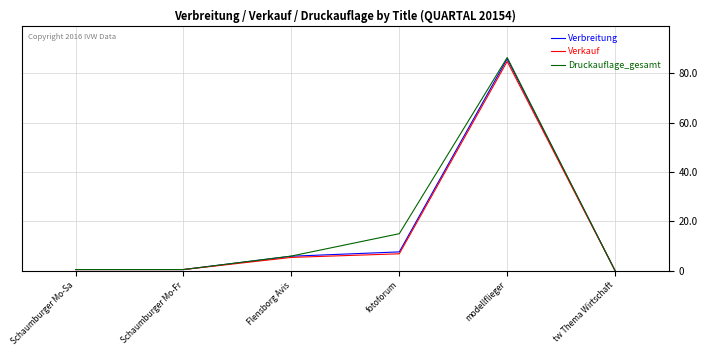

Does the chart display data point markers on the line(s)?

No